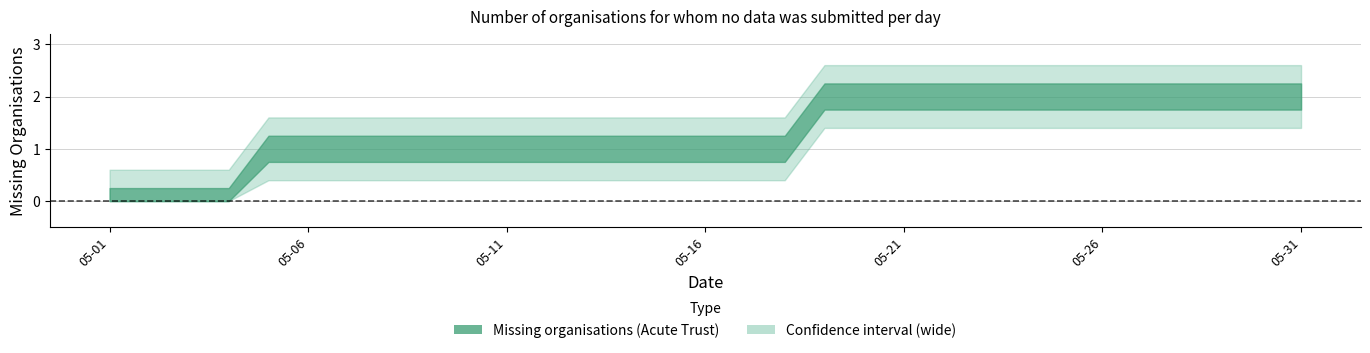

Which category has the highest value across all series?

2025-05-19